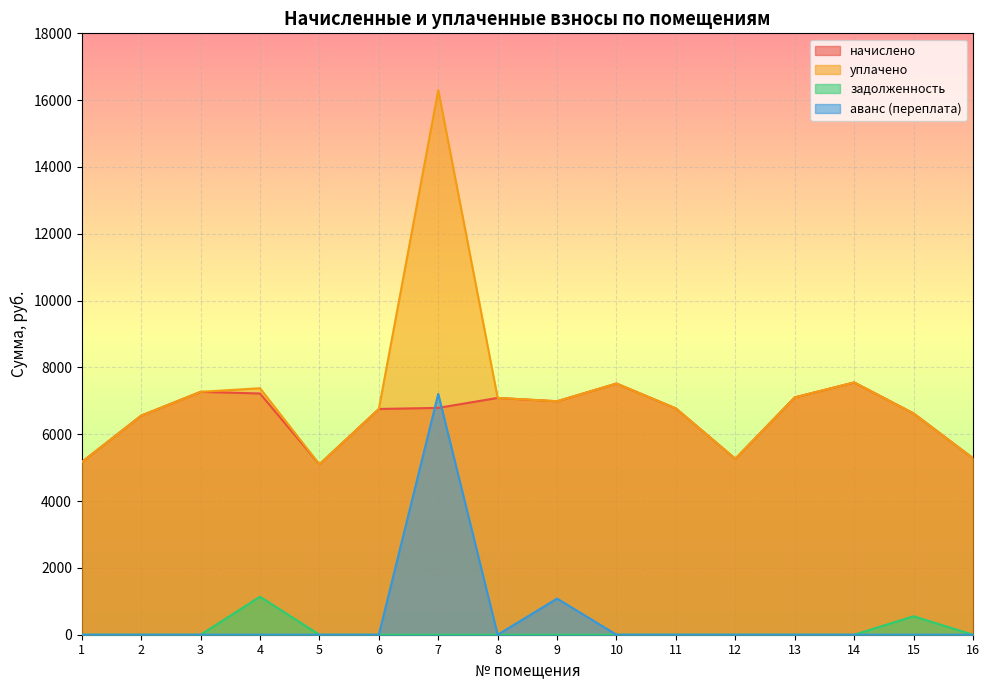

True or false: уплачено and задолженность intersect in this chart.

False